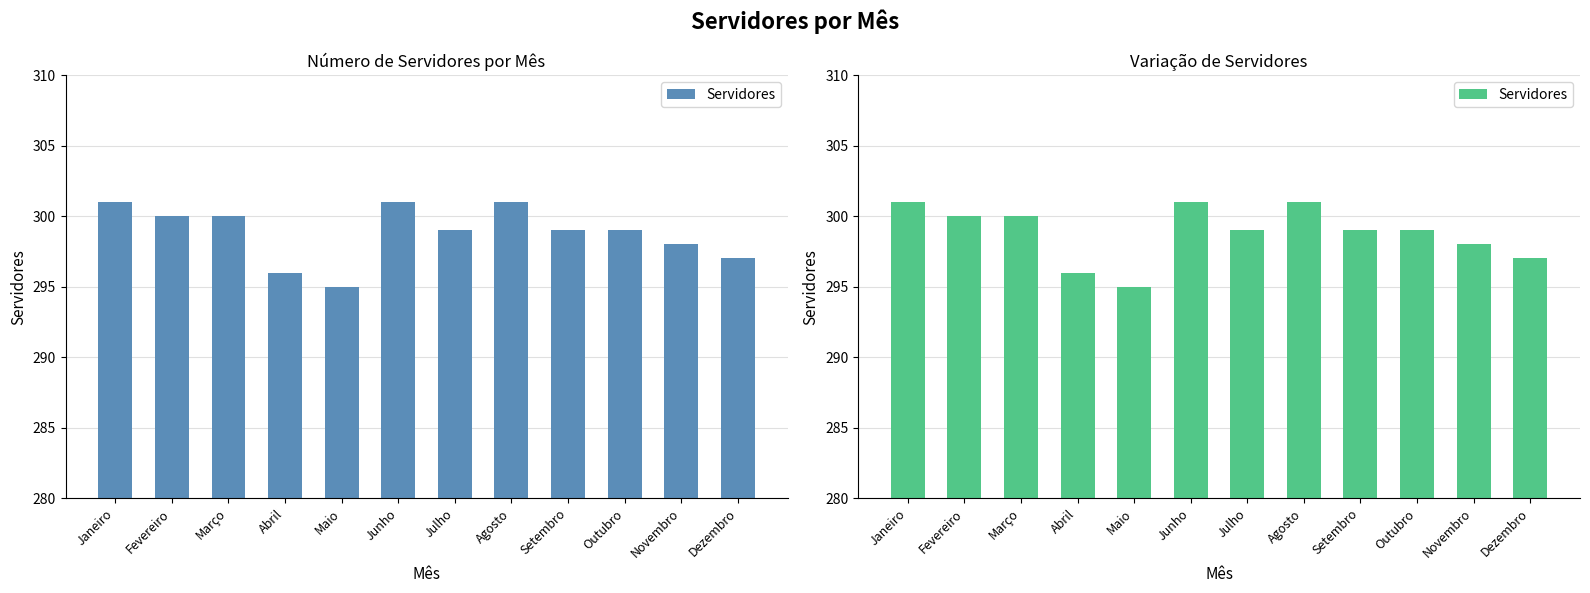

The chart shows a value of 456 at Outubro. True or false?

False